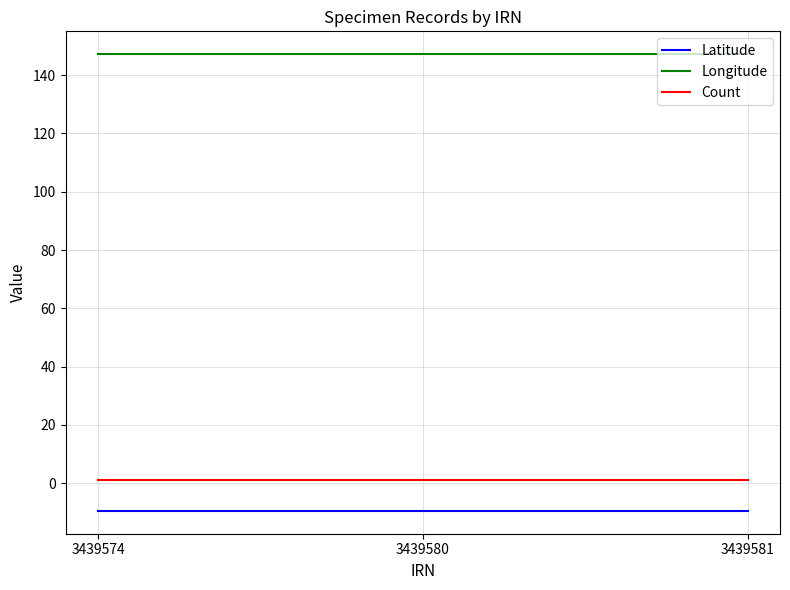

Which series has the largest total across all categories?

Longitude